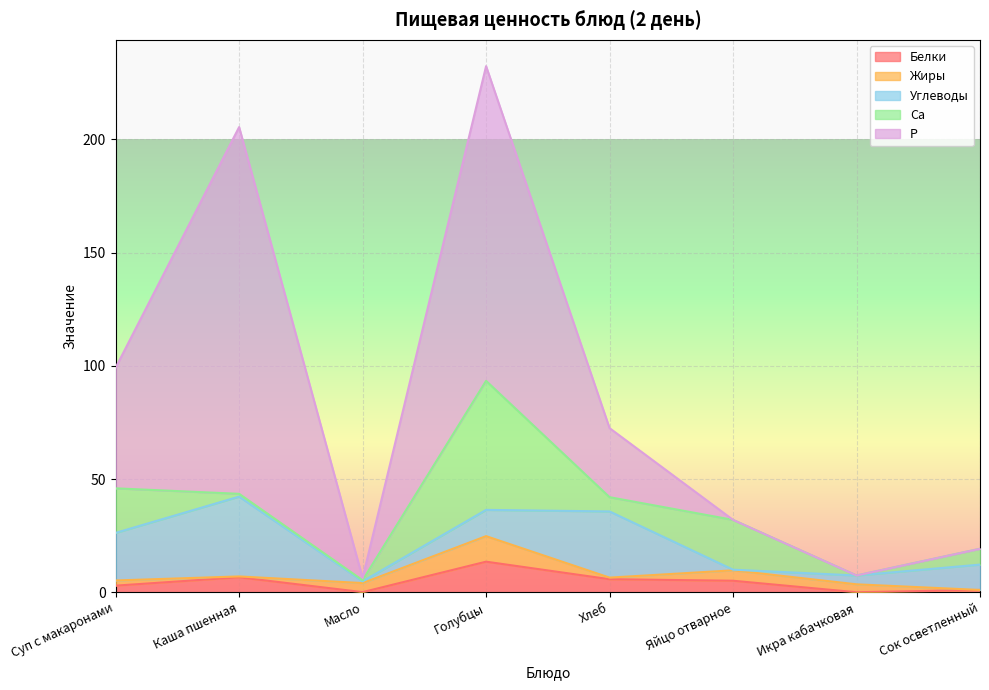

The value of Углеводы at Голубцы is 11.6. True or false?

True